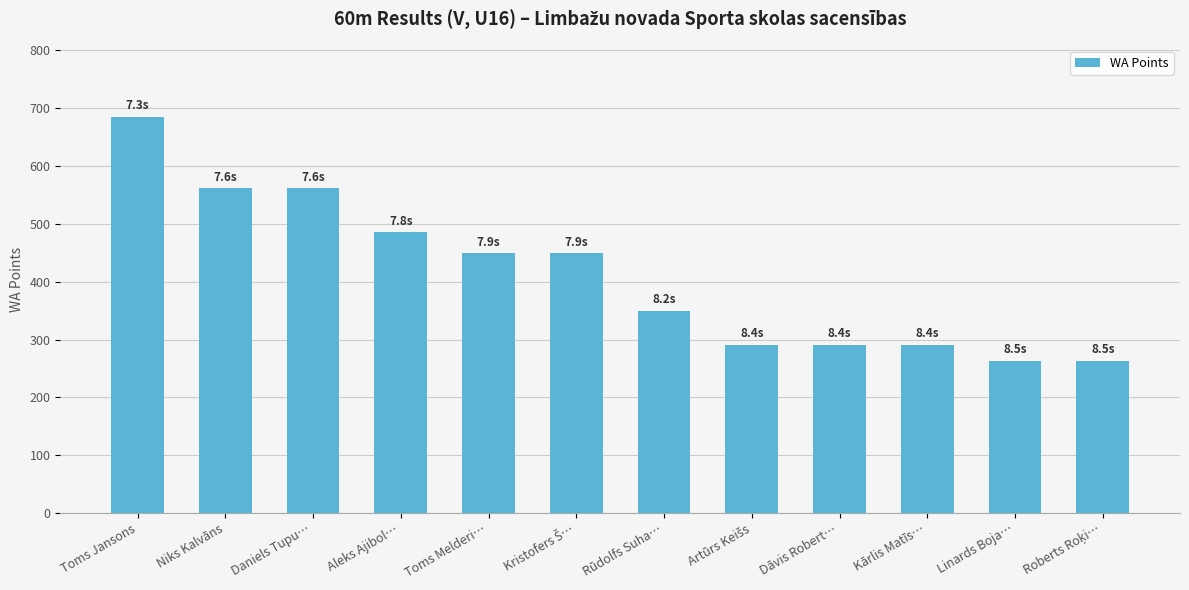

Which has a higher value, Daniels Tupu… or Toms Jansons?

Toms Jansons